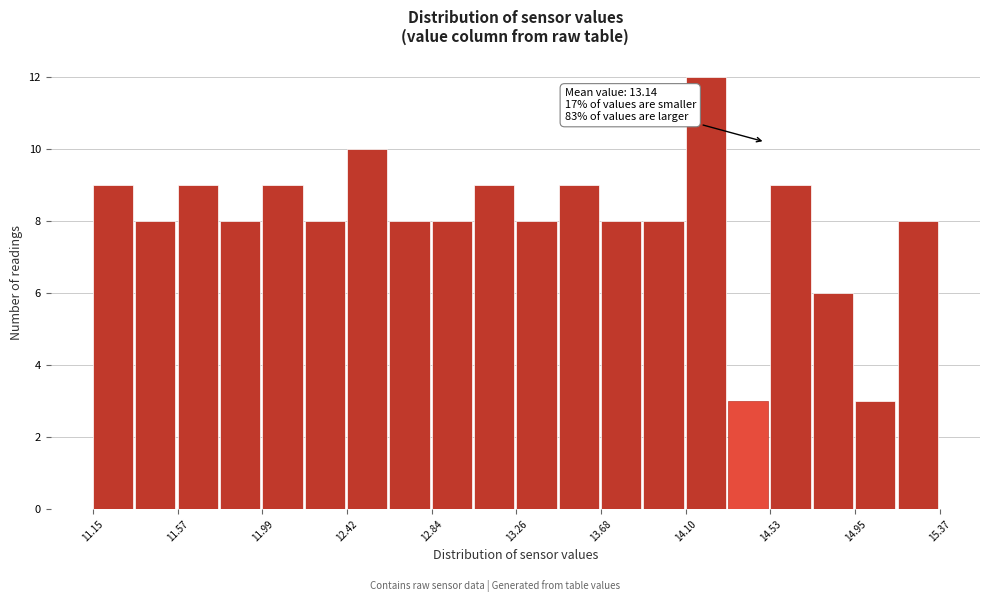

Which range on the x-axis has the tallest bar?

14.10 to 14.30